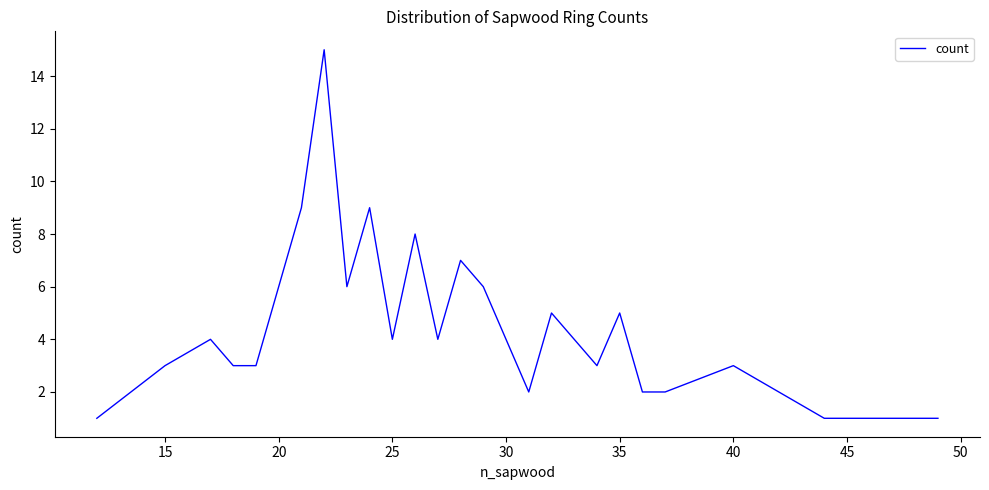

Reading left to right, list all the values displayed in this chart.

1	3	4	3	3	9	15	6	9	4	8	4	7	6	4	2	5	4	3	5	2	2	3	1	1	1	1